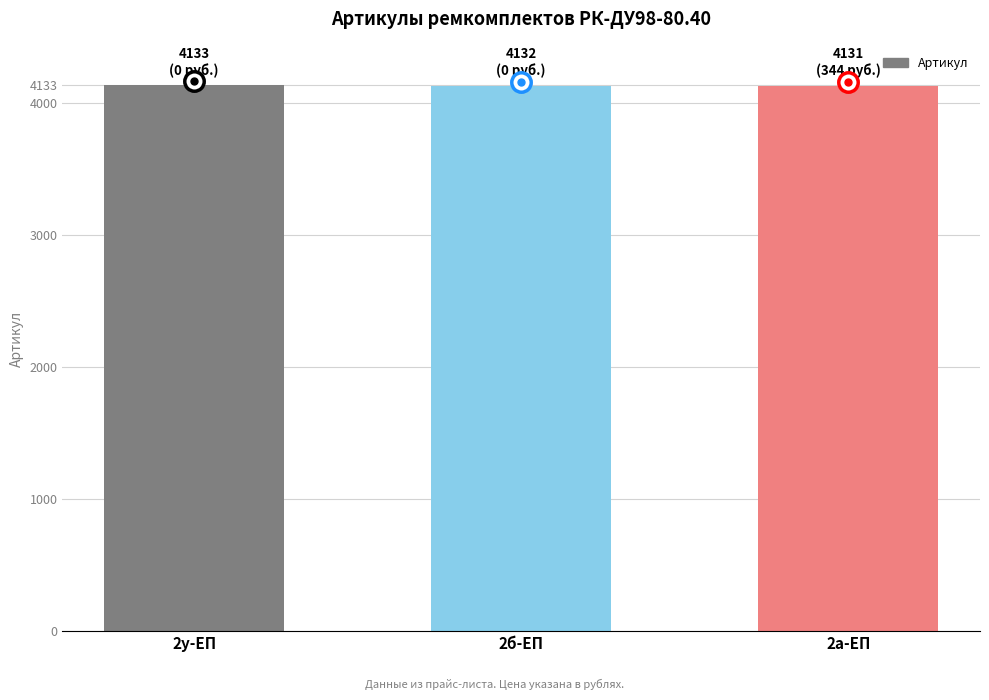

True or false: the data shows 4131 at 2а-ЕП.

True